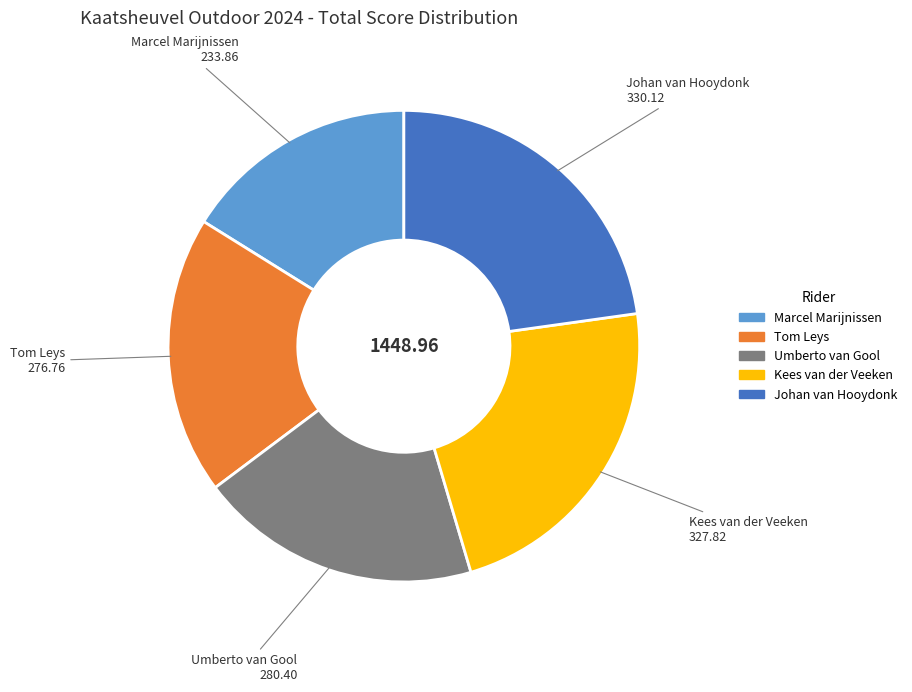

What is the ratio of the value at Johan van Hooydonk to the value at Umberto van Gool?

1.2